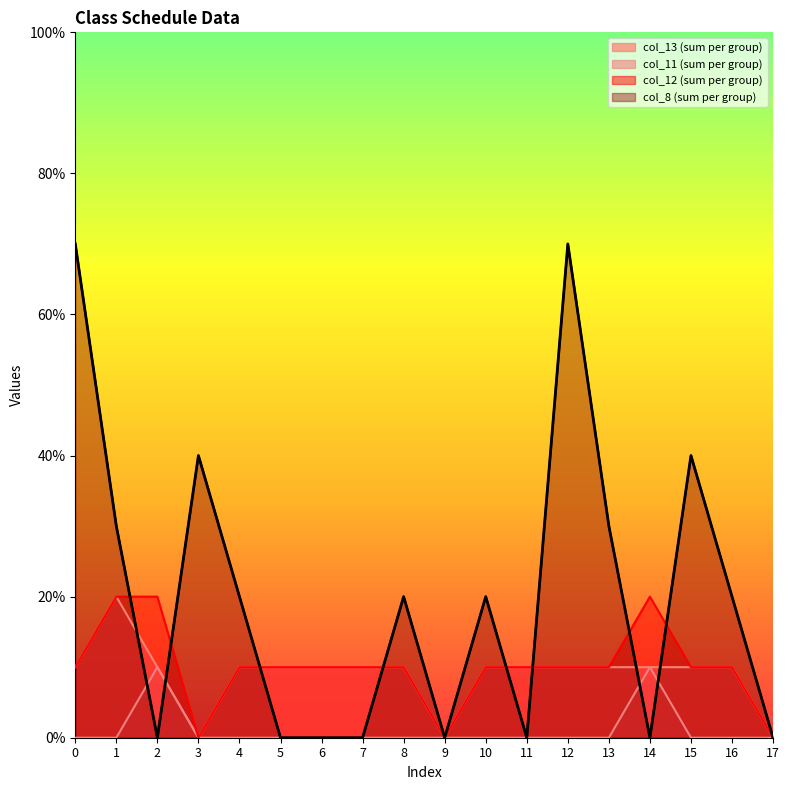

Count the number of data series in this chart.

4